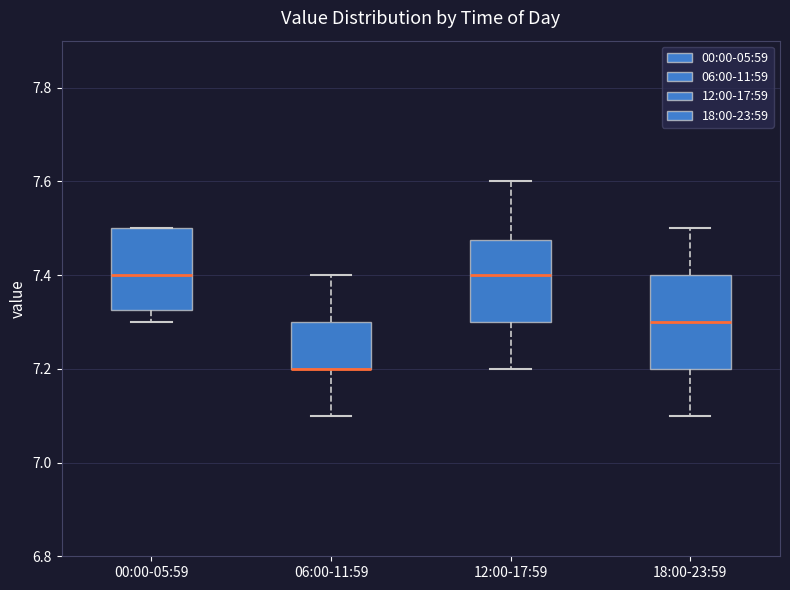

Reading left to right, transcribe this box plot: for each box, give where its median line is, the range the box spans, and where its two whiskers end, as read against the y-axis. The values are not printed on the chart, so give them approximately, as read against the axis.

00:00-05:59: median 7.40, box 7.32 to 7.50, whiskers 7.30 to 7.50
06:00-11:59: median 7.20 (drawn on the box's lower edge), box 7.20 to 7.30, whiskers 7.10 to 7.40
12:00-17:59: median 7.40, box 7.30 to 7.48, whiskers 7.20 to 7.60
18:00-23:59: median 7.30, box 7.20 to 7.40, whiskers 7.10 to 7.50